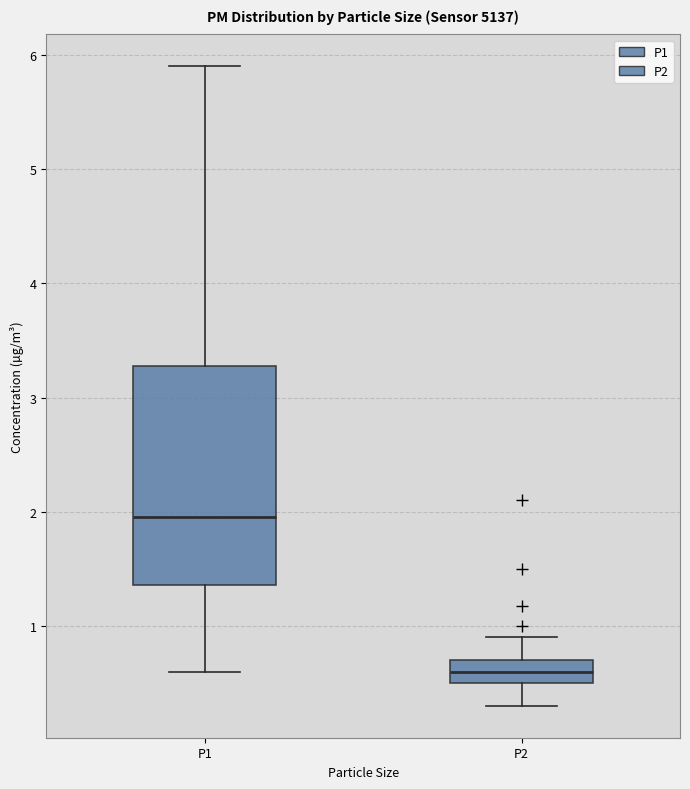

Reading left to right, transcribe this box plot: for each box, give where its median line is, the range the box spans, and where its two whiskers end, as read against the y-axis. The values are not printed on the chart, so give them approximately, as read against the axis.

P1: median 2.0, box 1.4 to 3.3, whiskers 0.6 to 5.9
P2: median 0.6, box 0.5 to 0.7, whiskers 0.3 to 0.9